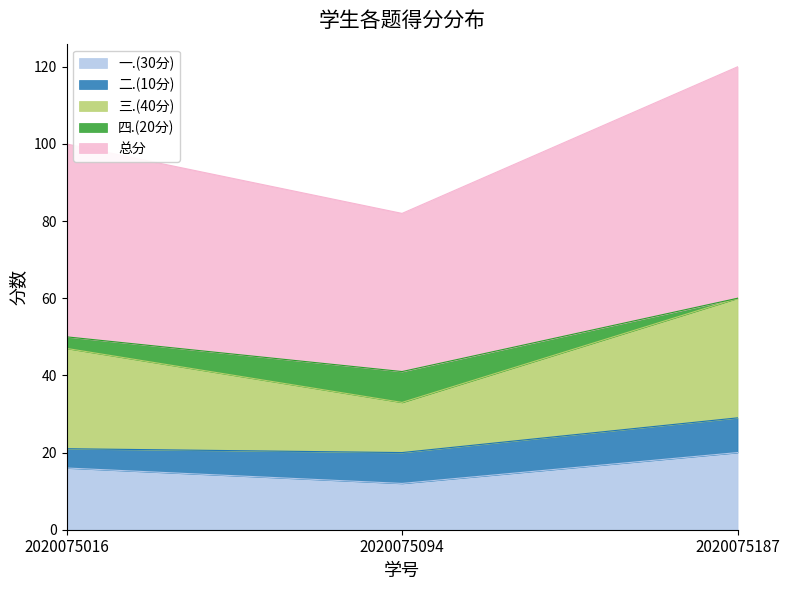

What is the total value across all series at 2020075094?

82